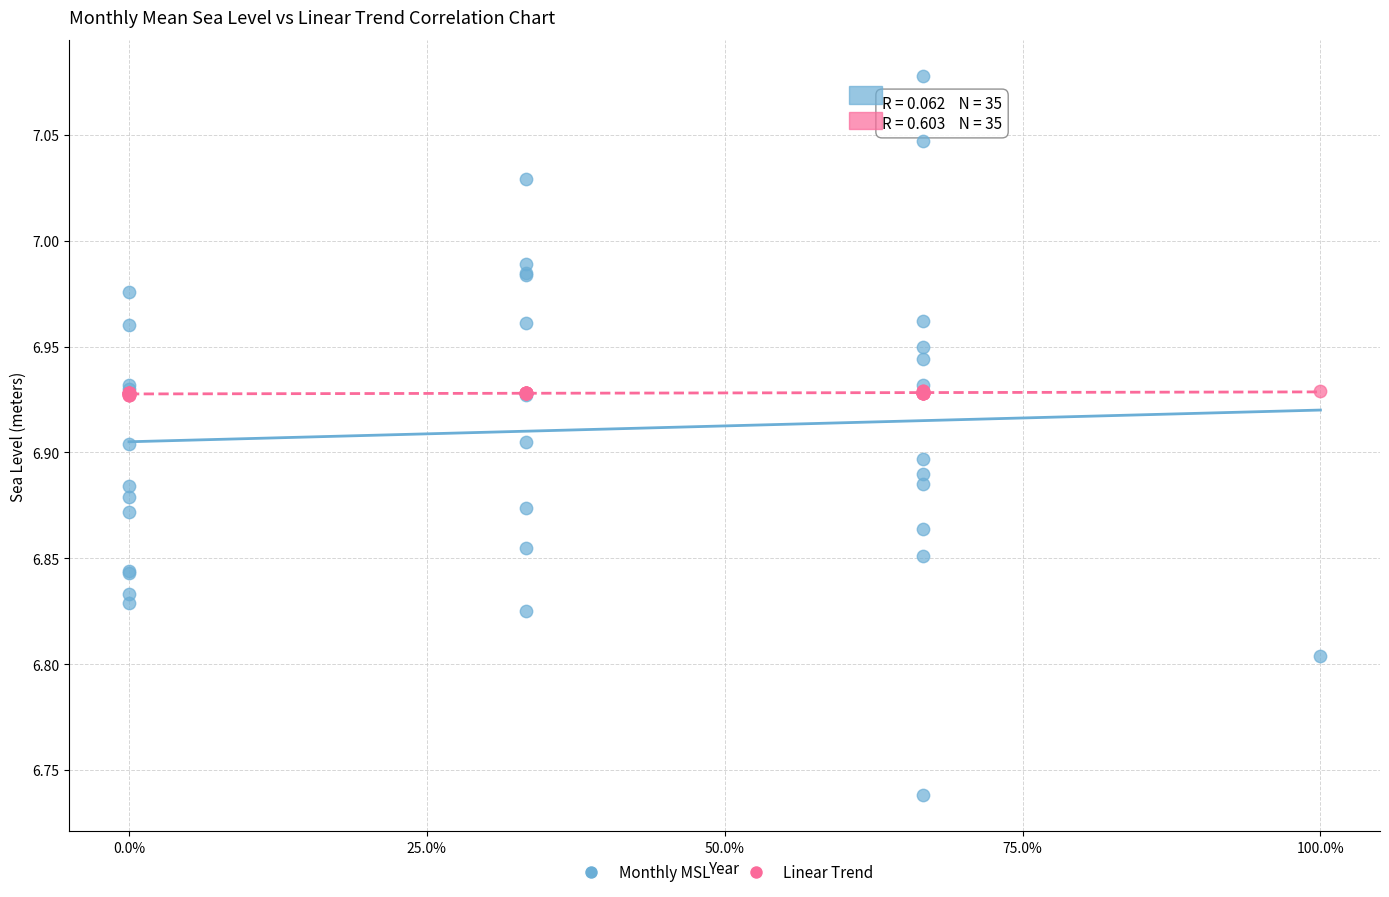

Which series has the widest spread of Y values?

Monthly MSL